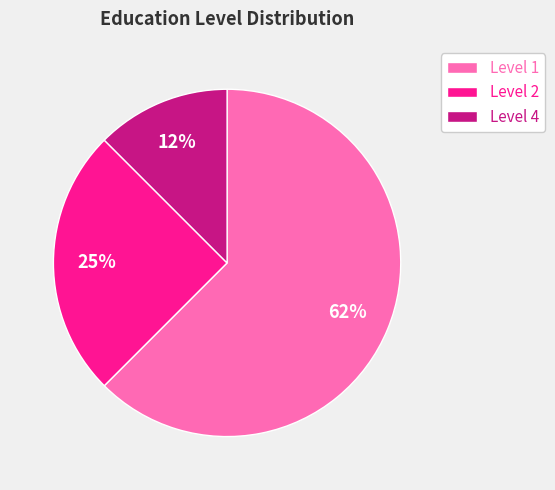

How many segments does this pie chart have?

3